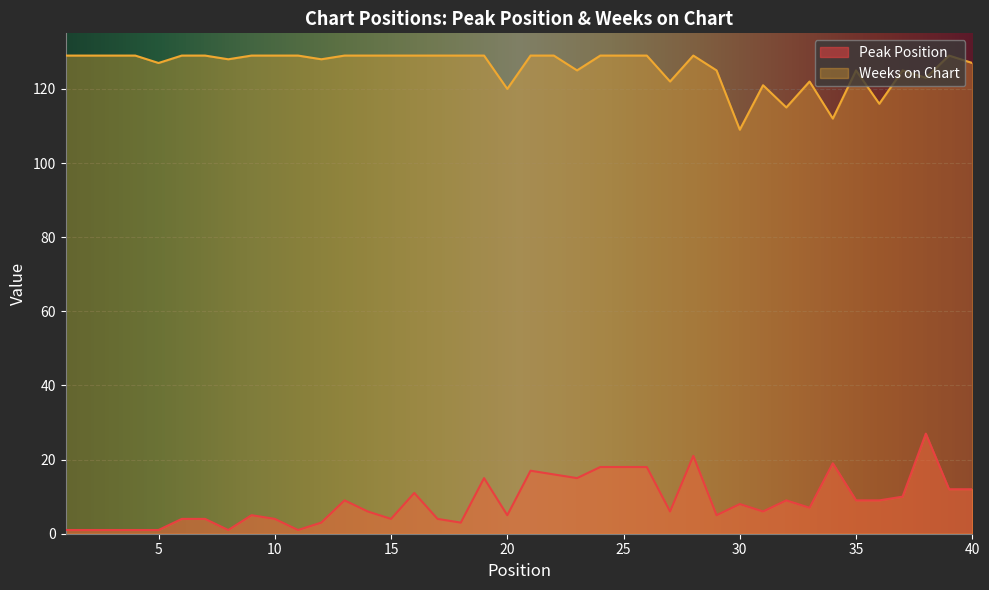

Reading left to right, what are all the values shown in this chart?

Peak Position: 1	1	1	1	1	4	4	1	5	4	1	3	9	6	4	11	4	3	15	5	17	16	15	18	18	18	6	21	5	8	6	9	7	19	9	9	10	27	12	12
Weeks on Chart: 129	129	129	129	127	129	129	128	129	129	129	128	129	129	129	129	129	129	129	120	129	129	125	129	129	129	122	129	125	109	121	115	122	112	125	116	125	123	129	127